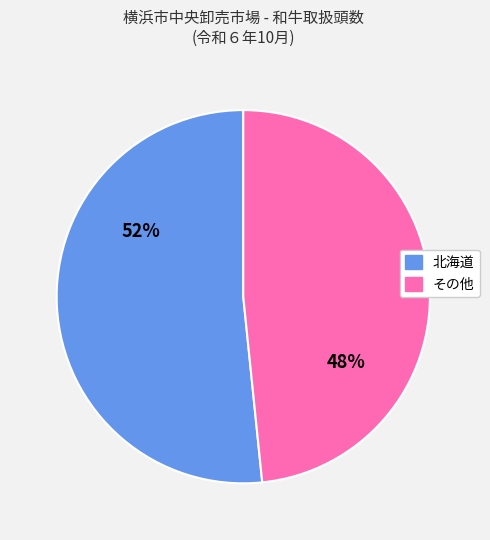

To the nearest percent, what is the average slice percentage?

50%